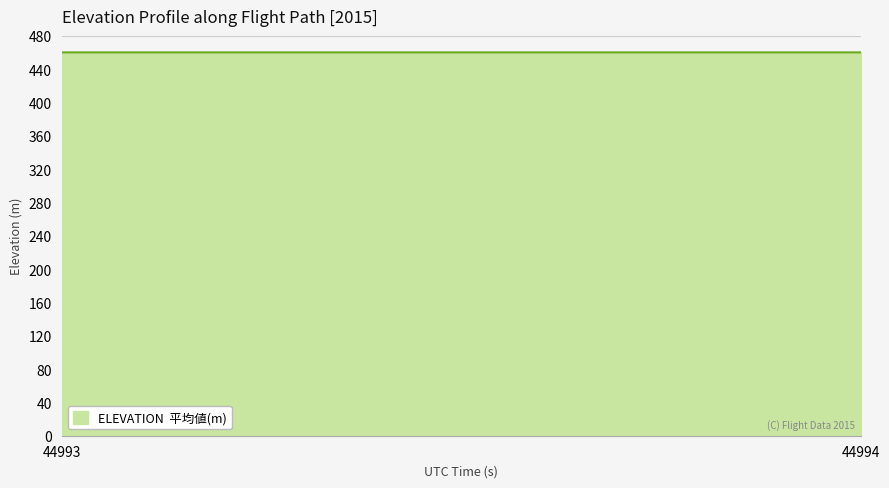

What is the maximum value shown in the chart?

460.2